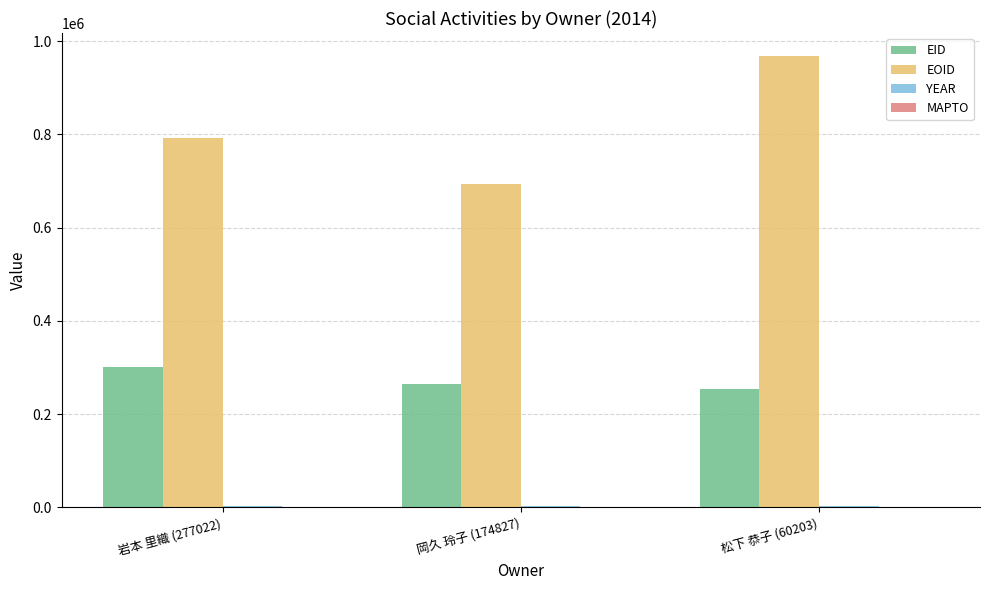

Between 岩本 里織 (277022) and 岡久 玲子 (174827), which series saw the biggest shift?

EOID